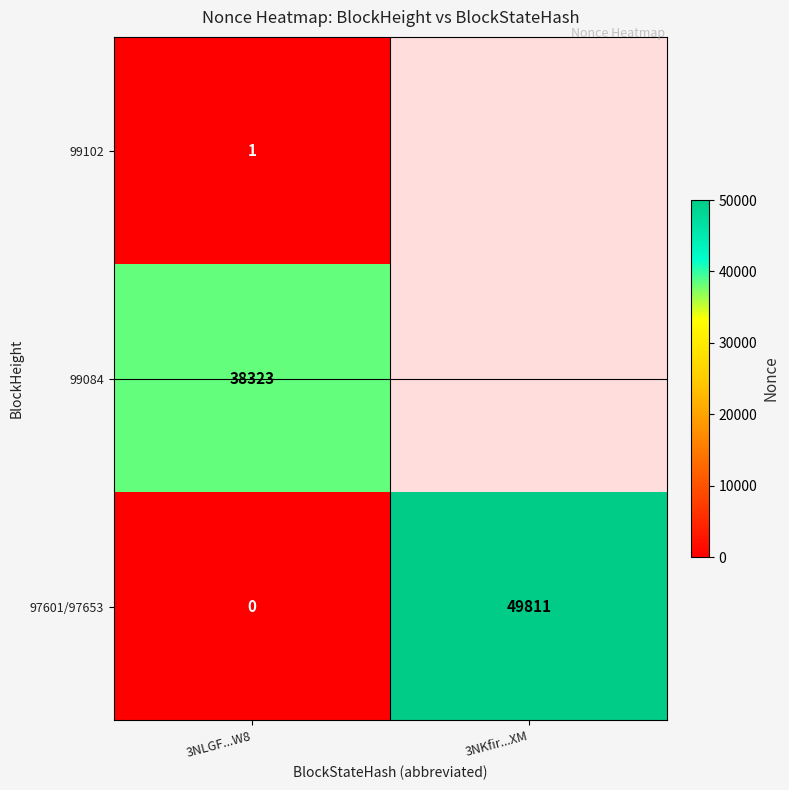

Is it true that 97601/97653 equals 49811 at 3NKfir...XM?

True